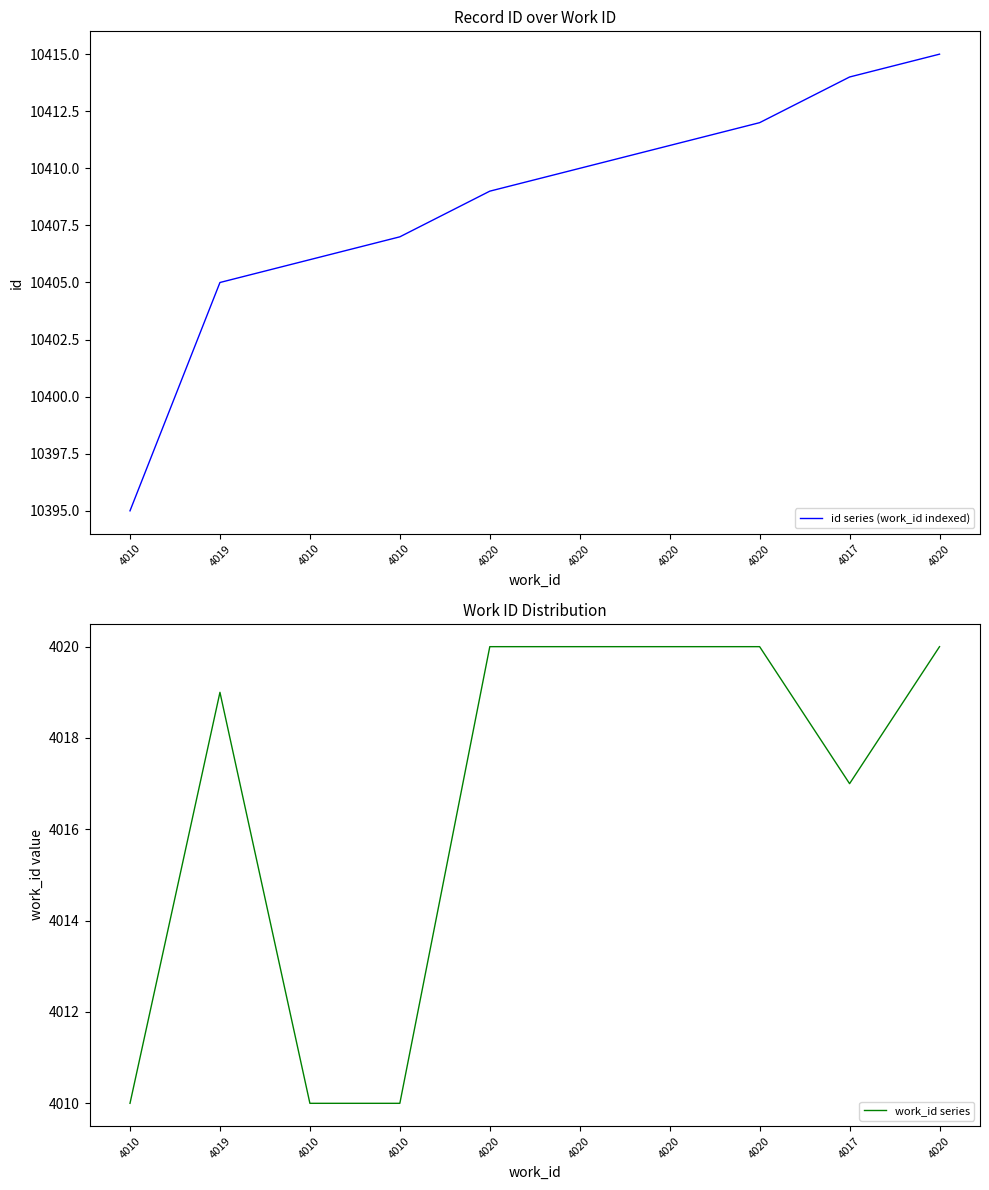

Which label corresponds to the smallest value in the chart?

4010